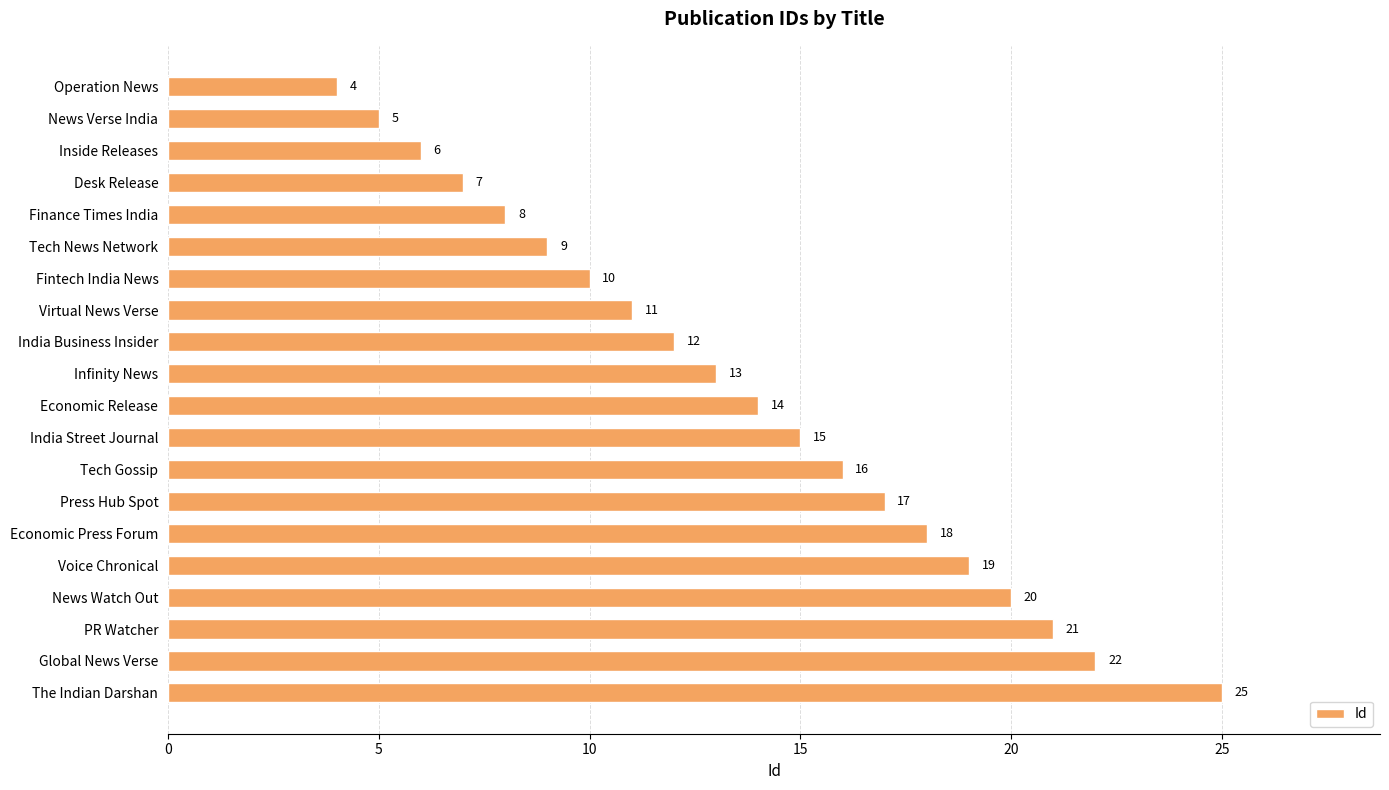

Between Finance Times India and Infinity News, which is larger?

Infinity News